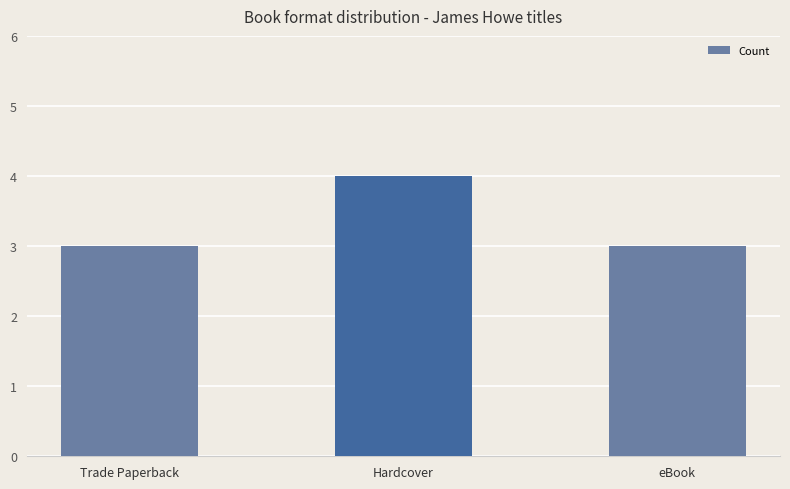

What is the label of the 3rd bar from the left?

eBook